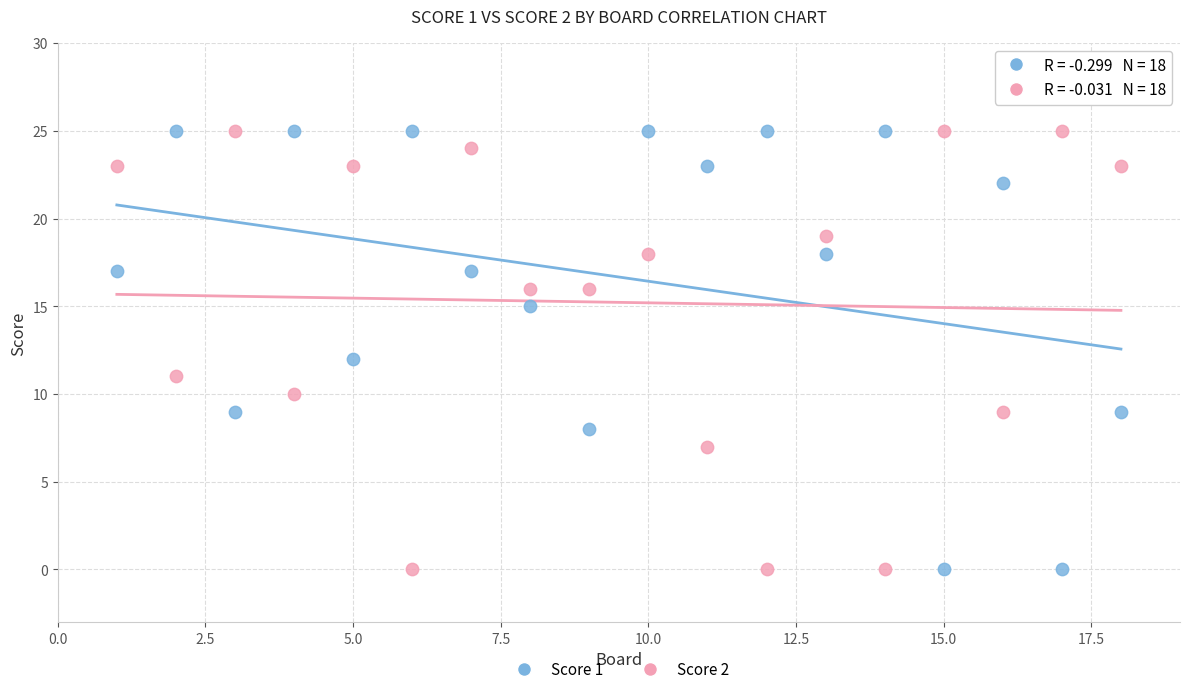

Across all data points, what is the range of X values (max minus min)?

17